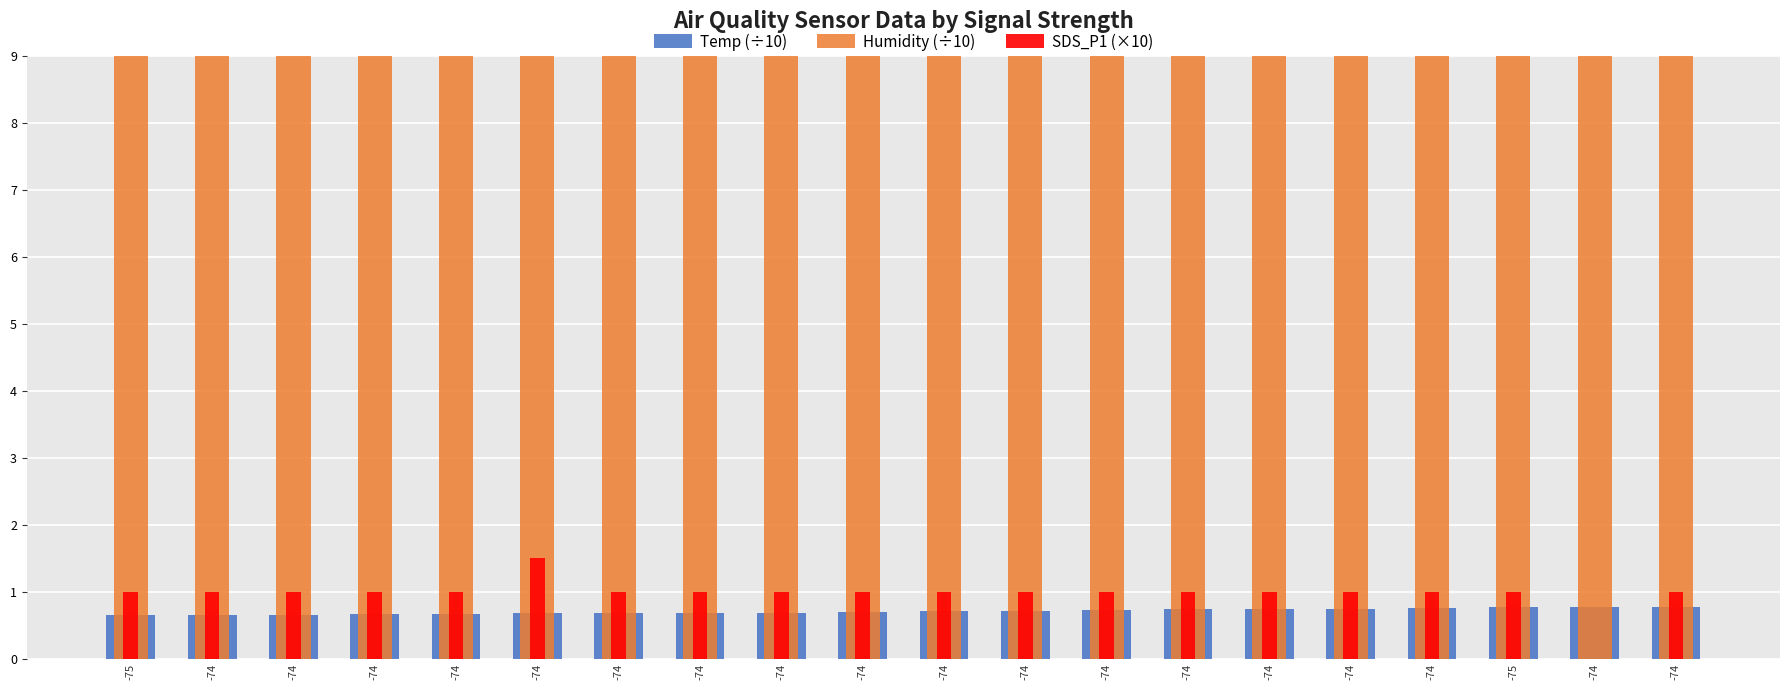

At -74, list the series in order from smallest to largest.

Temp (÷10), SDS_P1 (×10), Humidity (÷10)